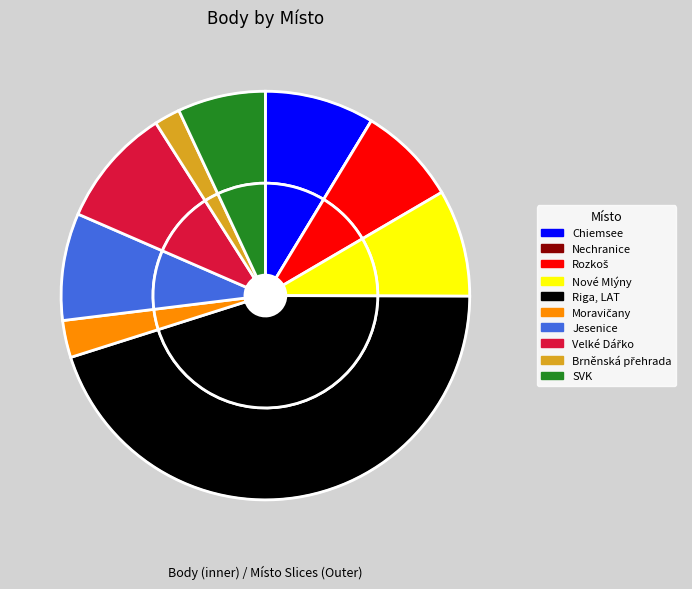

To the nearest percent, what is the combined percentage of Nové Mlýny and Brněnská přehrada?

11%